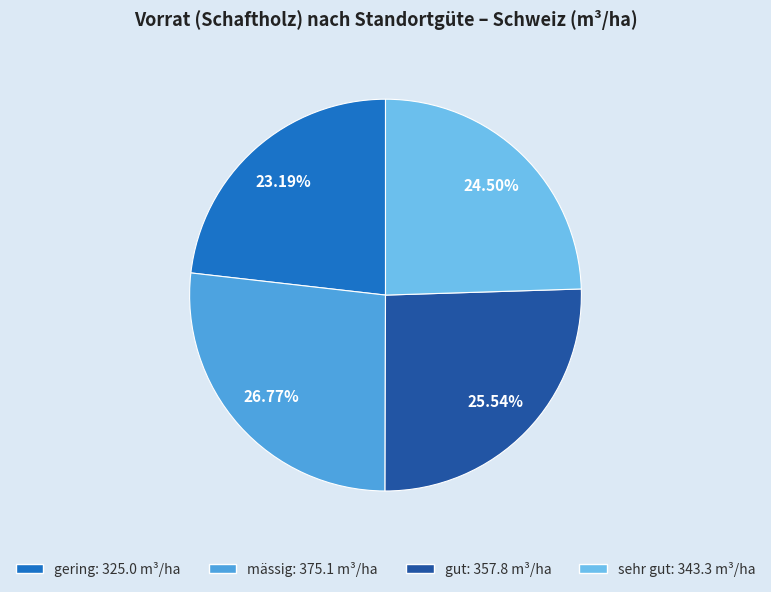

What is the ratio of the value at gut: 357.8 m³/ha to the value at gering: 325.0 m³/ha?

1.1